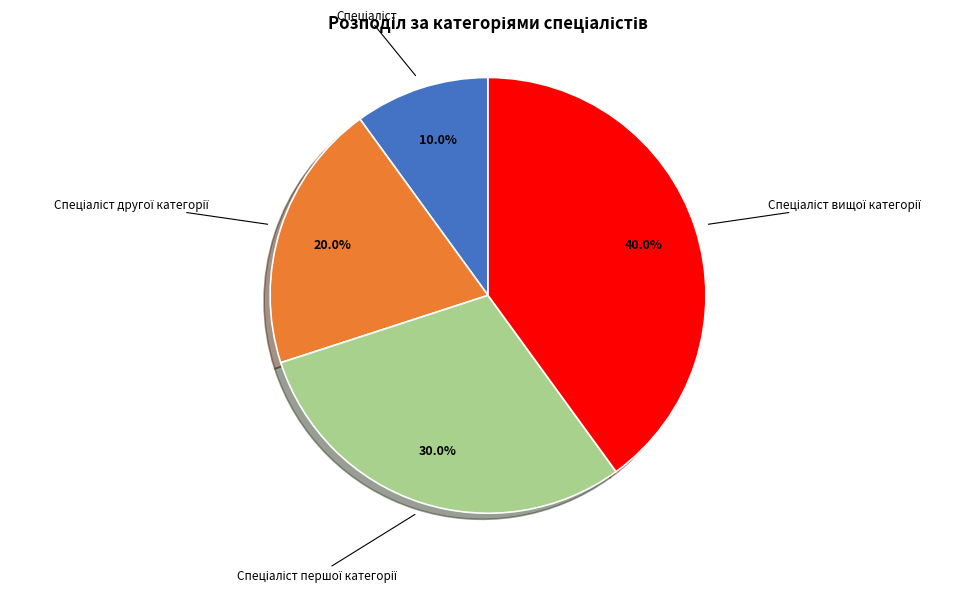

Is there a majority slice in this chart?

No